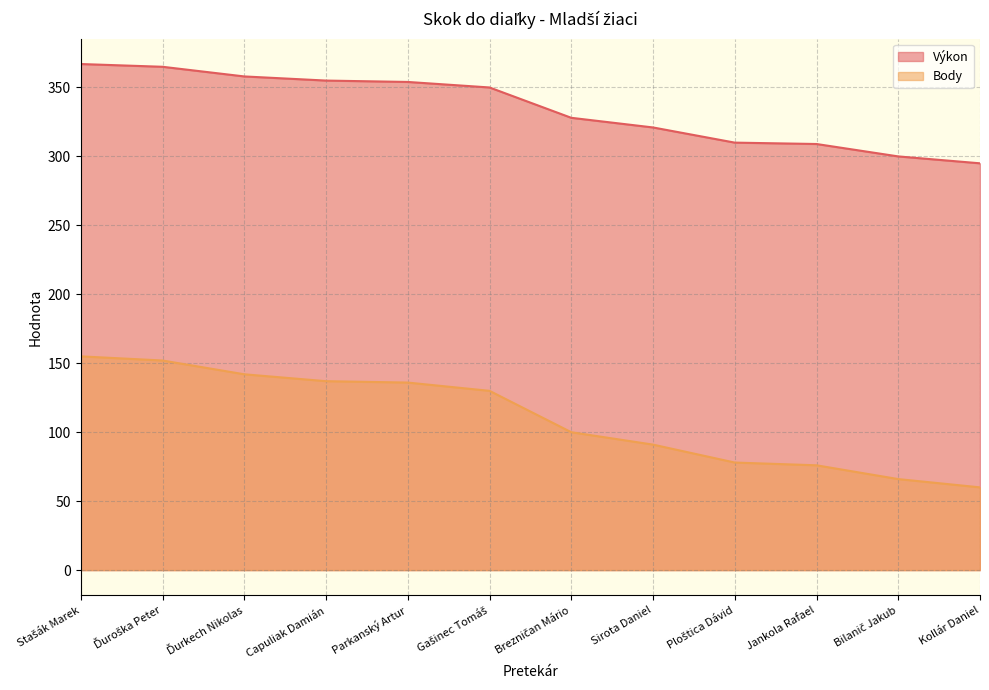

What is the difference between the second highest and second lowest values in the Výkon series?

65